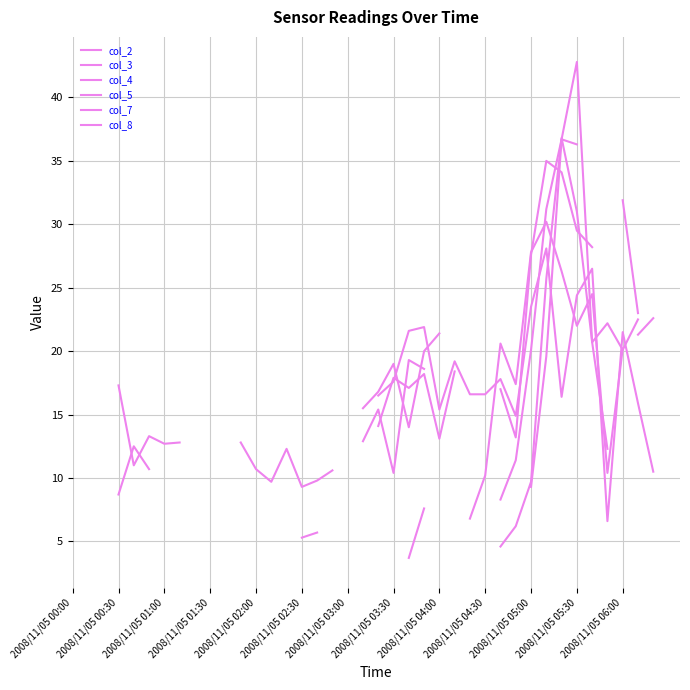

What are all the series names shown in the legend?

col_2, col_3, col_4, col_5, col_7, col_8